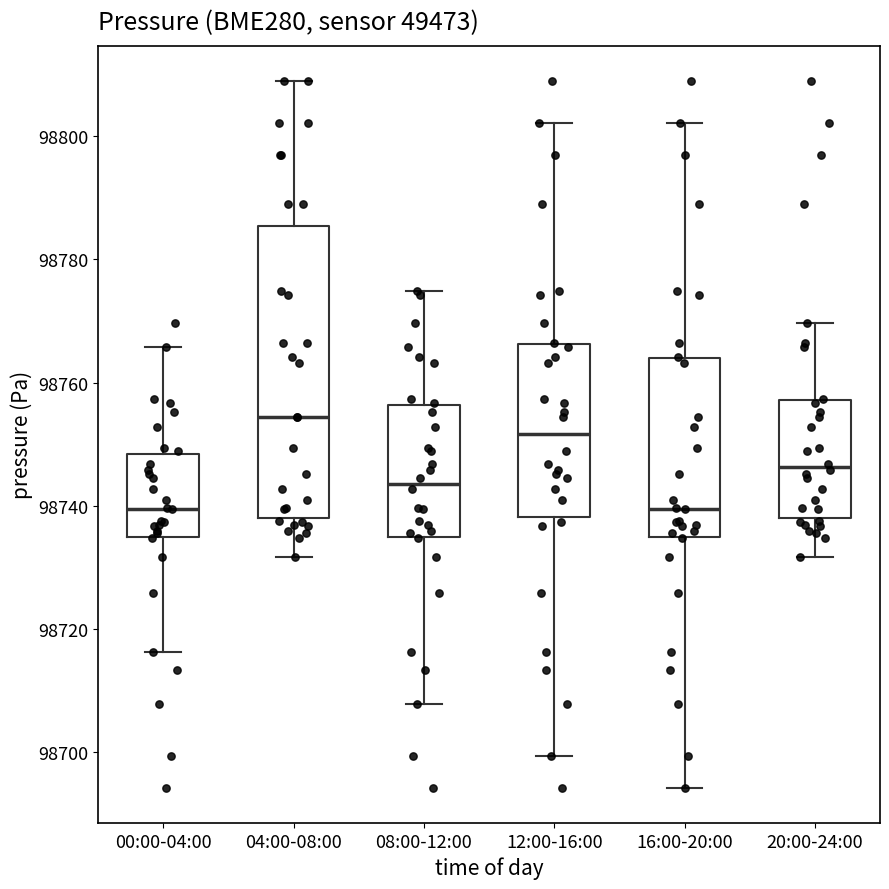

Reading left to right, read every box against the y-axis: the position of its median line, the range the box covers, and the ends of its whiskers. The values are not printed on the chart, so give them approximately, as read against the axis.

00:00-04:00: median 98740, box 98734 to 98748, whiskers 98716 to 98766
04:00-08:00: median 98754, box 98738 to 98786, whiskers 98732 to 98808
08:00-12:00: median 98744, box 98734 to 98756, whiskers 98708 to 98774
12:00-16:00: median 98752, box 98738 to 98766, whiskers 98700 to 98802
16:00-20:00: median 98740, box 98734 to 98764, whiskers 98694 to 98802
20:00-24:00: median 98746, box 98738 to 98758, whiskers 98732 to 98770